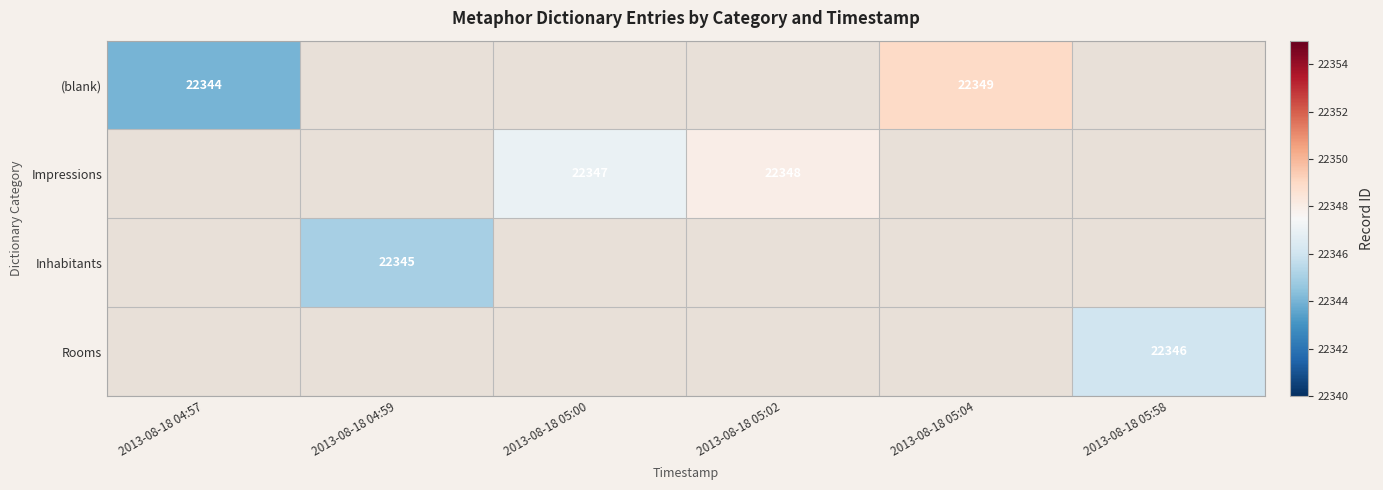

True or false: Impressions has a value of 22347 at 2013-08-18 05:00.

True